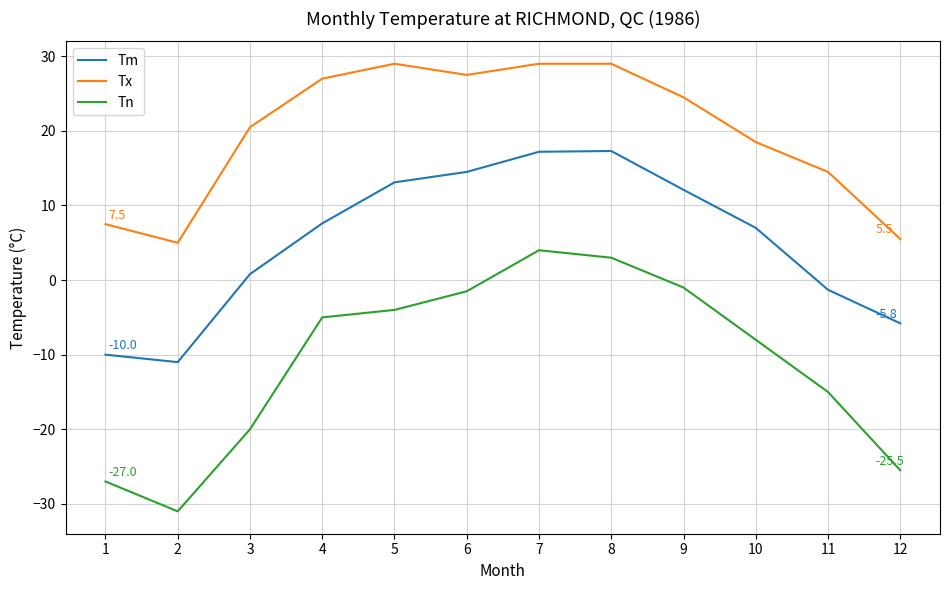

Is it true that Tx equals 14.5 at 11?

True